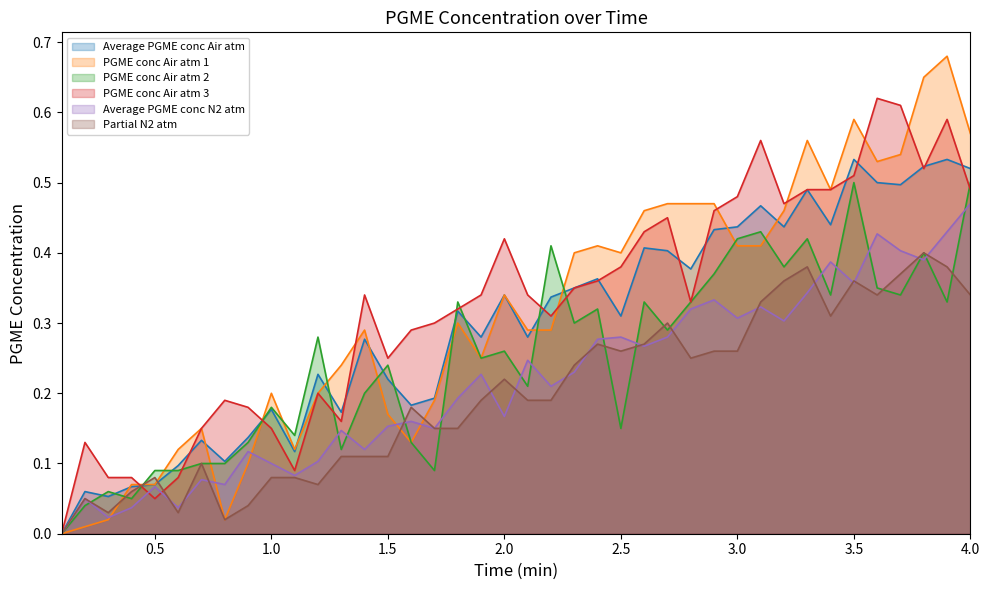

What is the difference between the maximum and second lowest values in the PGME conc Air atm 3 series?

0.6